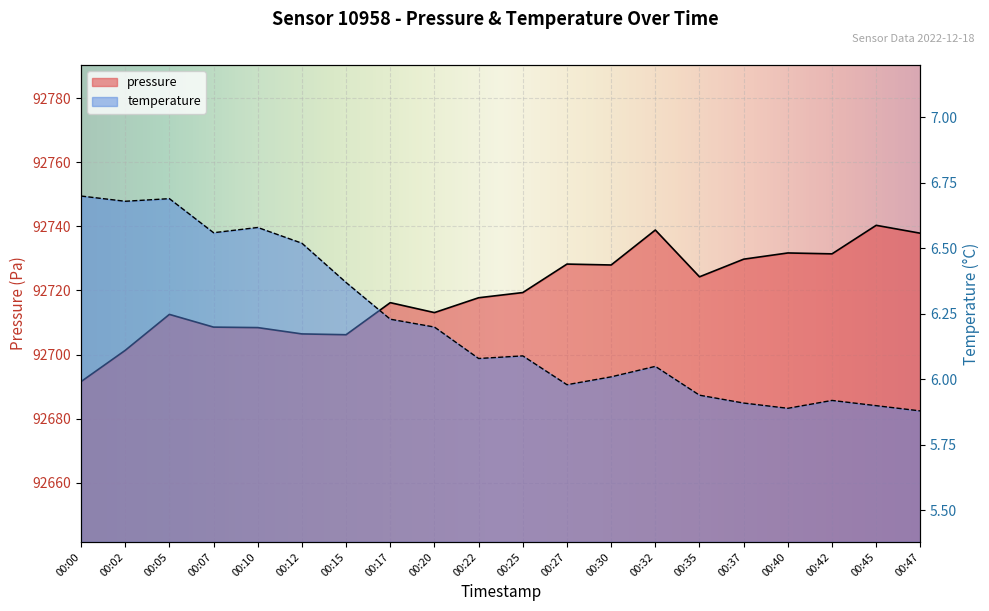

What is the difference between the pressure values at 00:27 and 00:37?

1.5